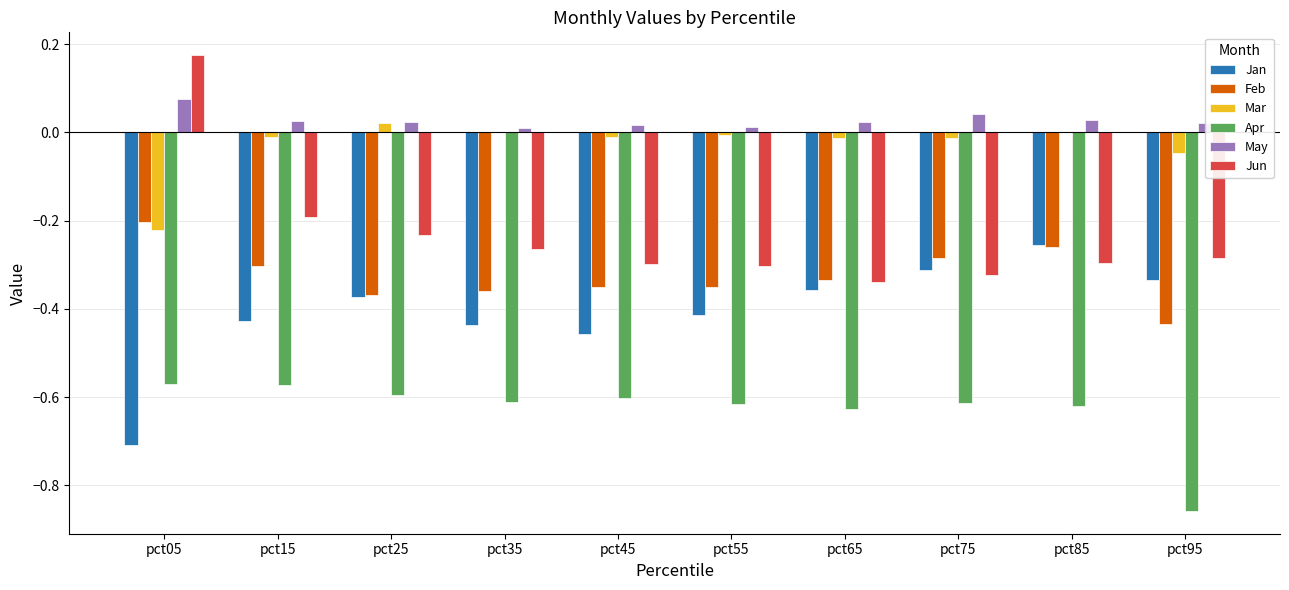

Is the value of Jun at pct05 greater than the value of Feb at pct35?

Yes